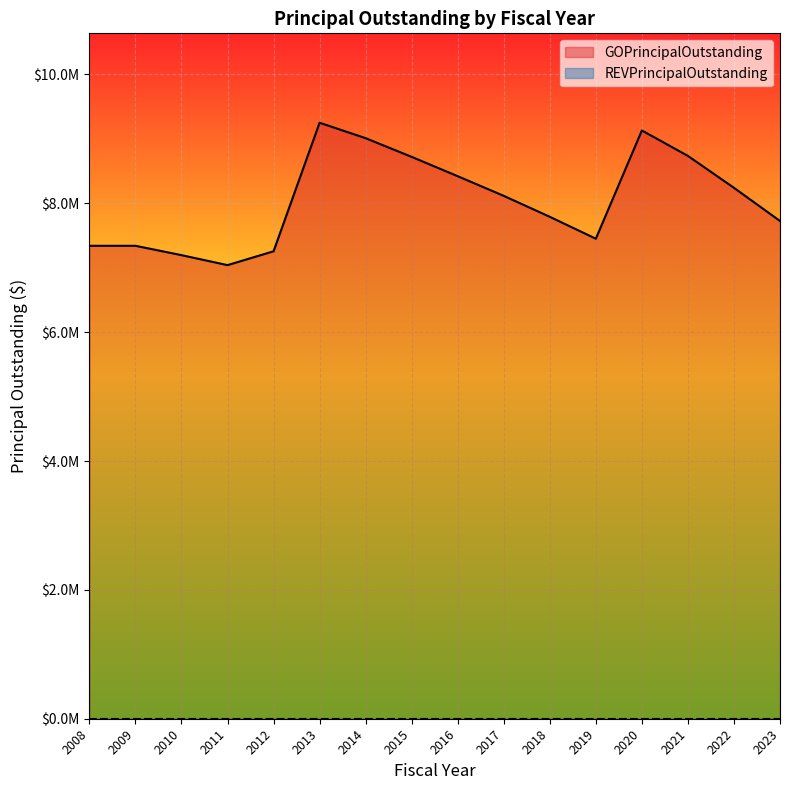

How many values exceed 8115000?

7